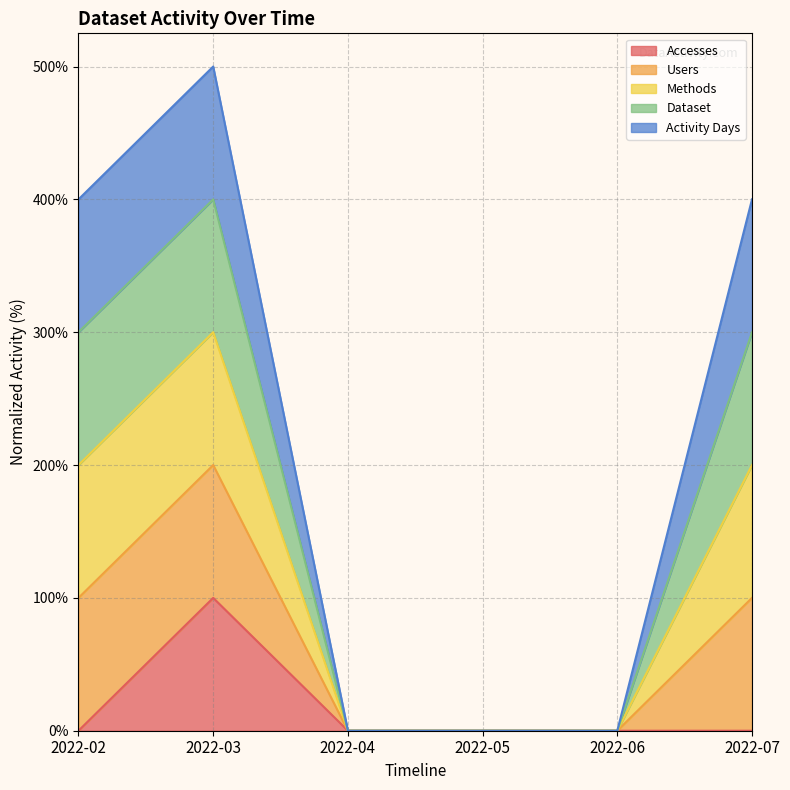

At which category is the sum across all series the highest?

2022-03